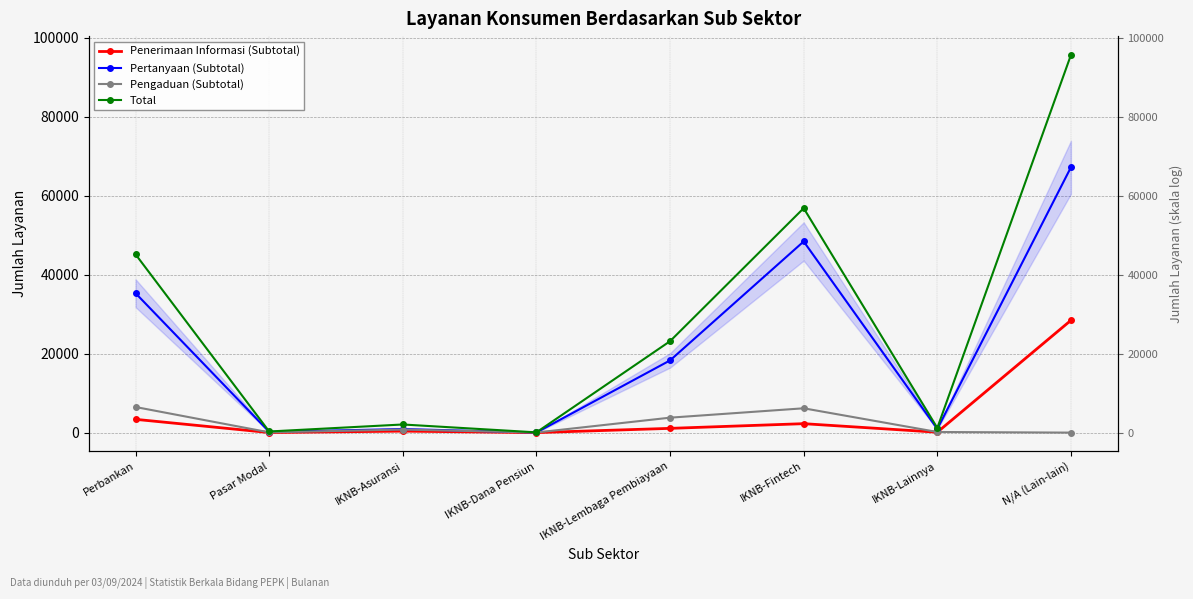

What is the value of the Pertanyaan (Subtotal) point at the 7th from the left?

923